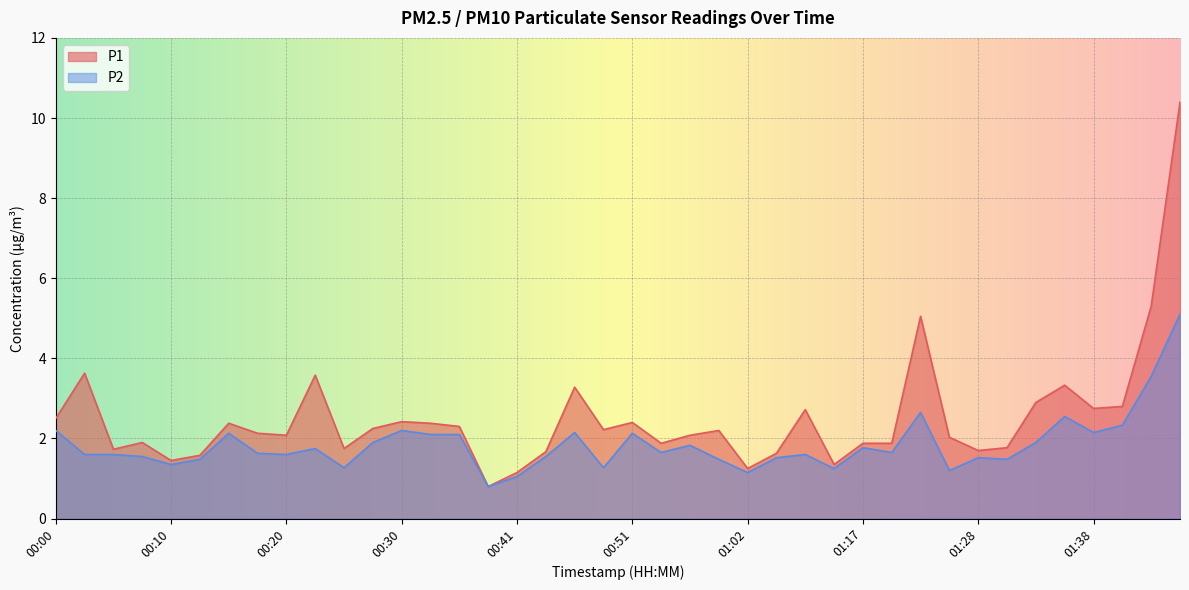

At which label is P1 closest to 5?

01:23